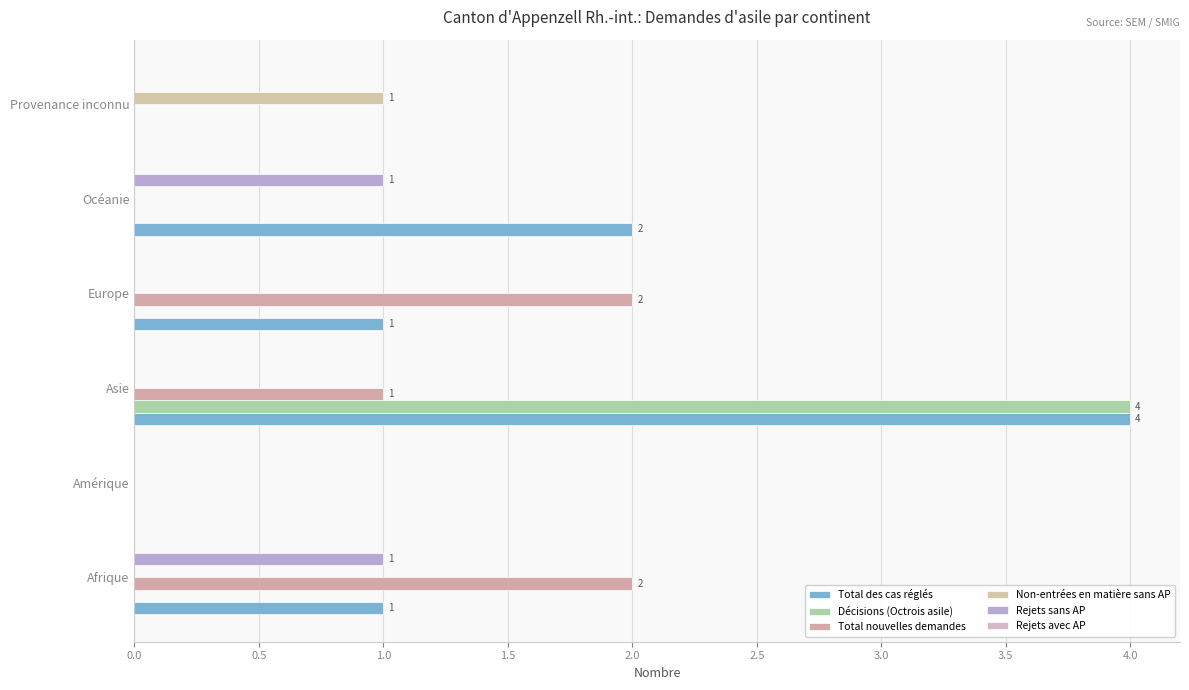

Which series has the widest spread of values?

Total des cas réglés